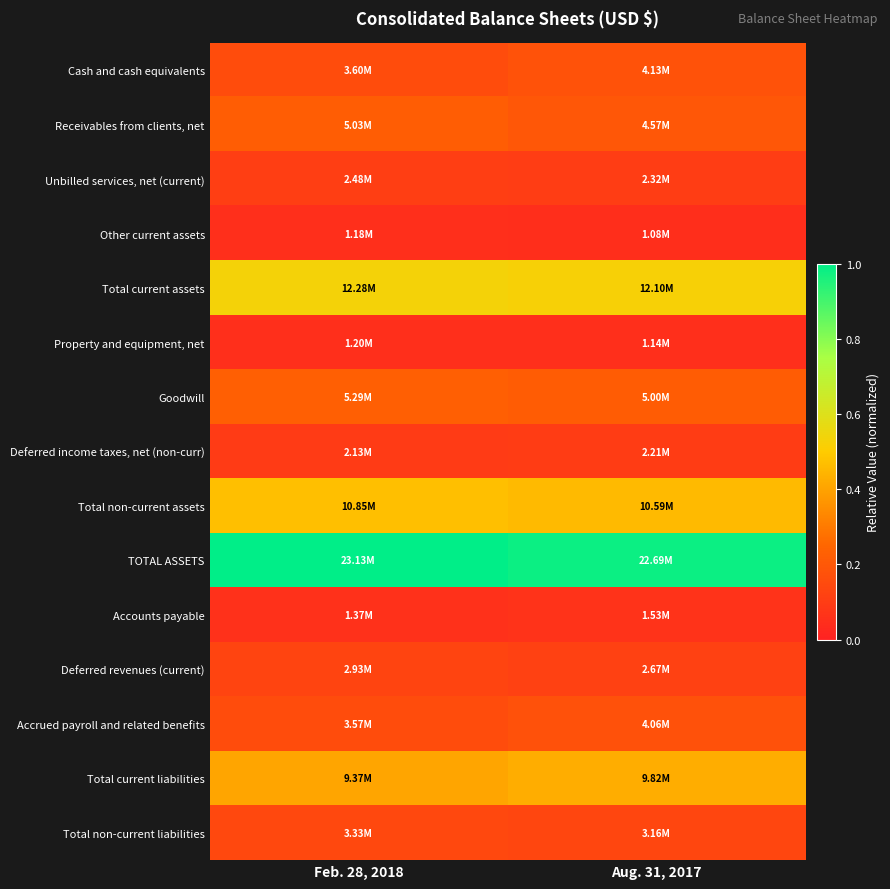

Which series changed the most between Feb. 28, 2018 and Aug. 31, 2017?

Cash and cash equivalents